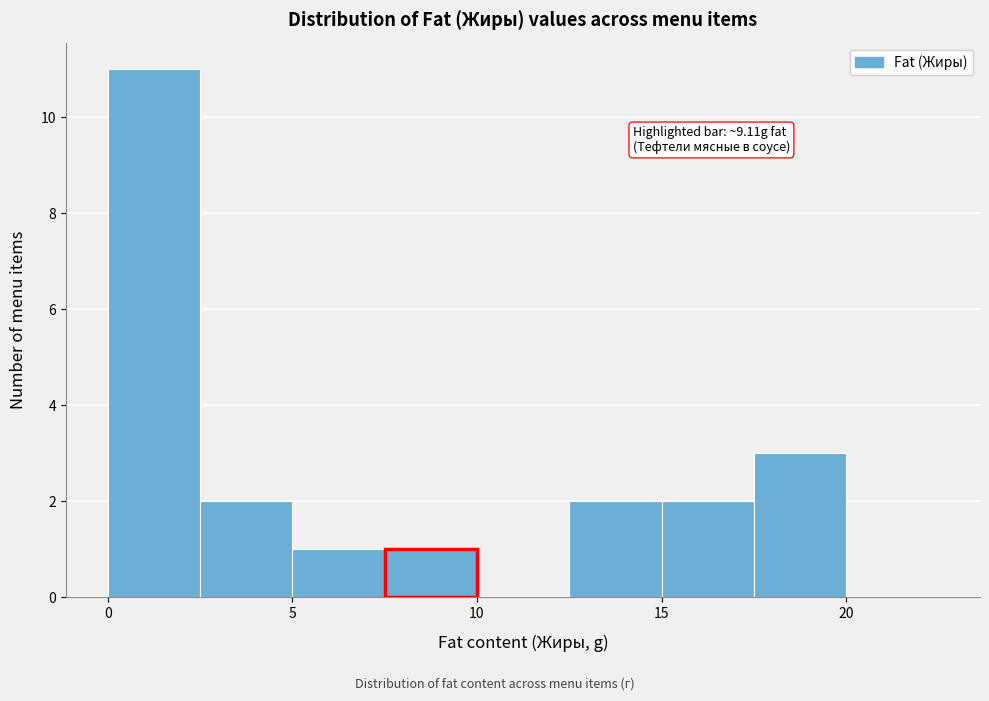

Which range on the x-axis has the tallest bar?

0.0 to 2.5